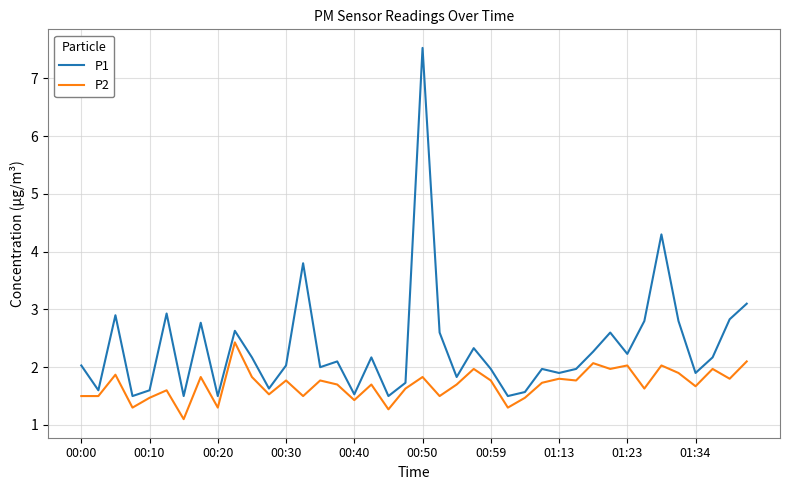

True or false: P1 has more than 0 points higher than both neighbors.

True